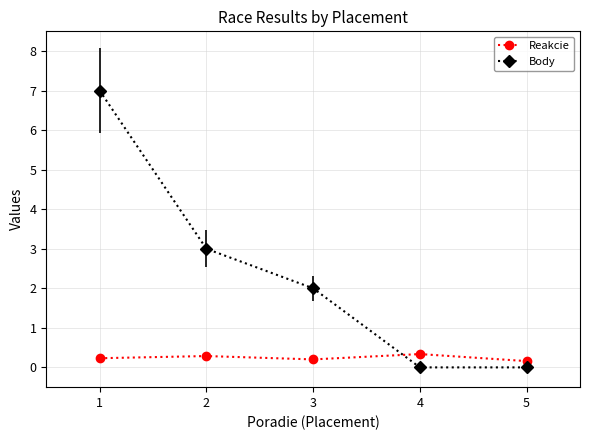

After their last crossing, which series has the higher values: Body or Reakcie?

Reakcie